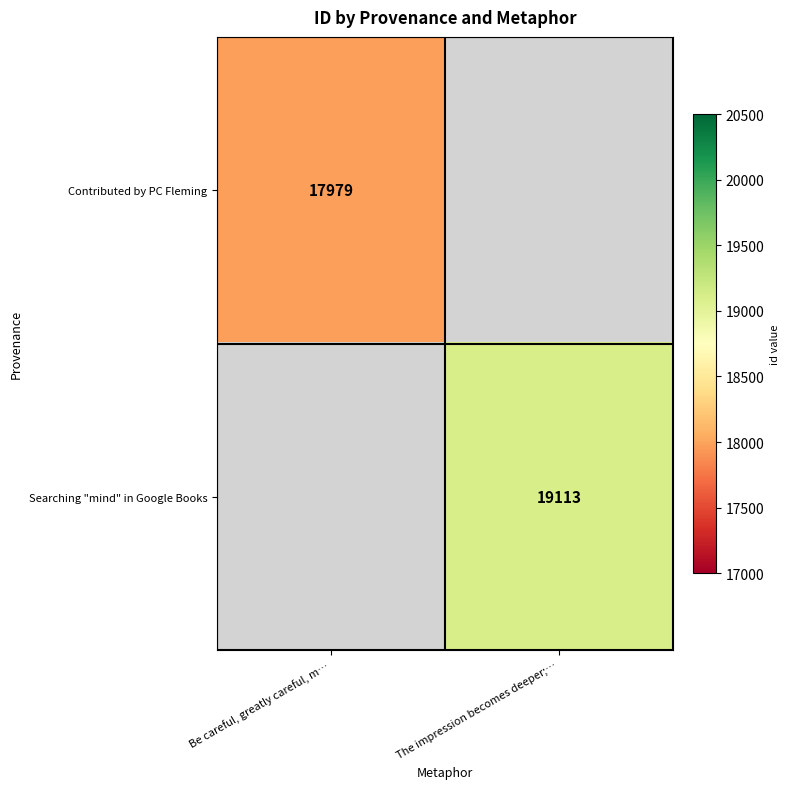

The value of Searching "mind" in Google Books at The impression becomes deeper;… is 9074. True or false?

False